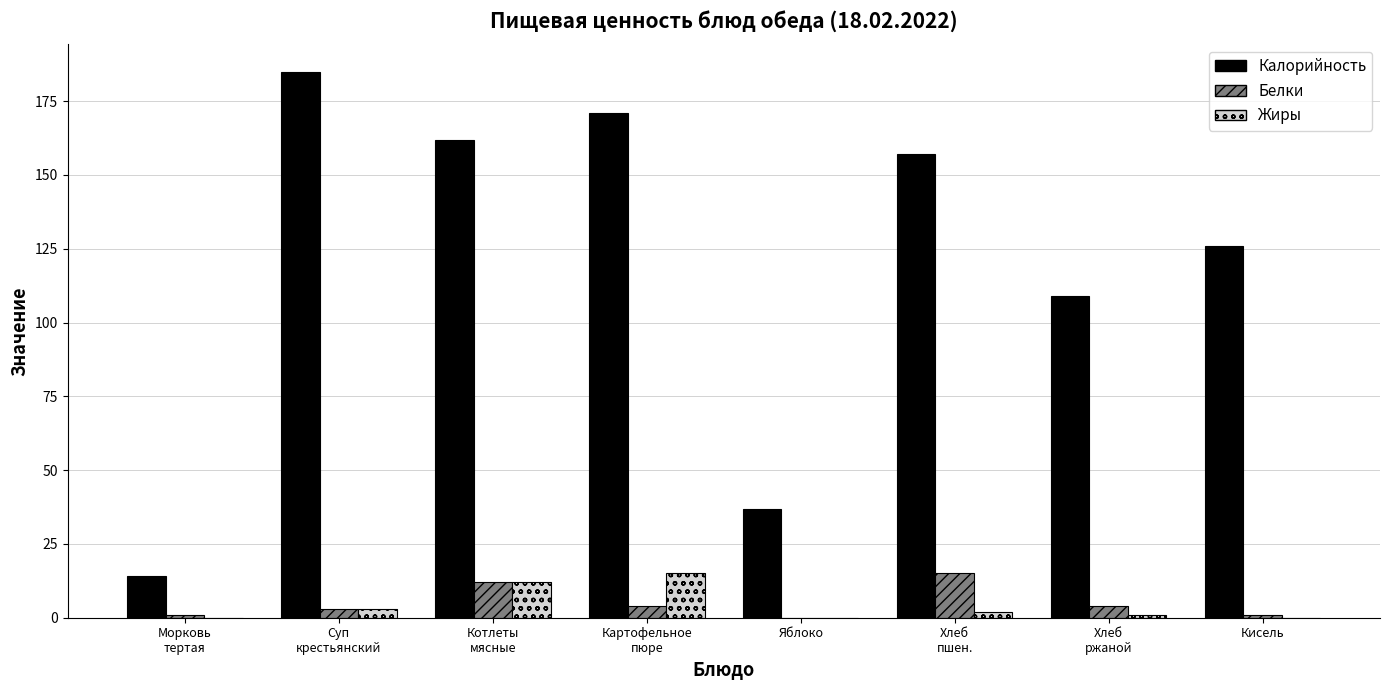

Are the bars grouped side by side (vs. stacked)?

Yes